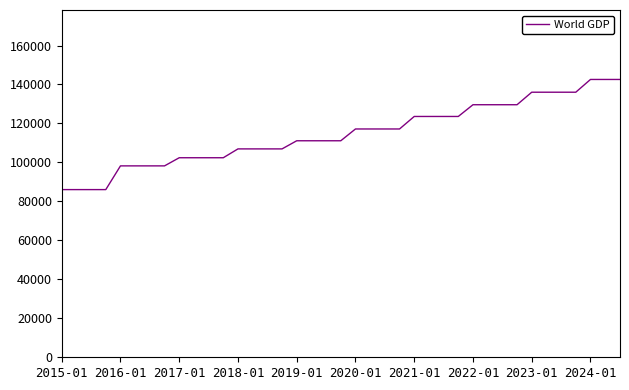

What is the maximum value shown in the chart?

142576.3